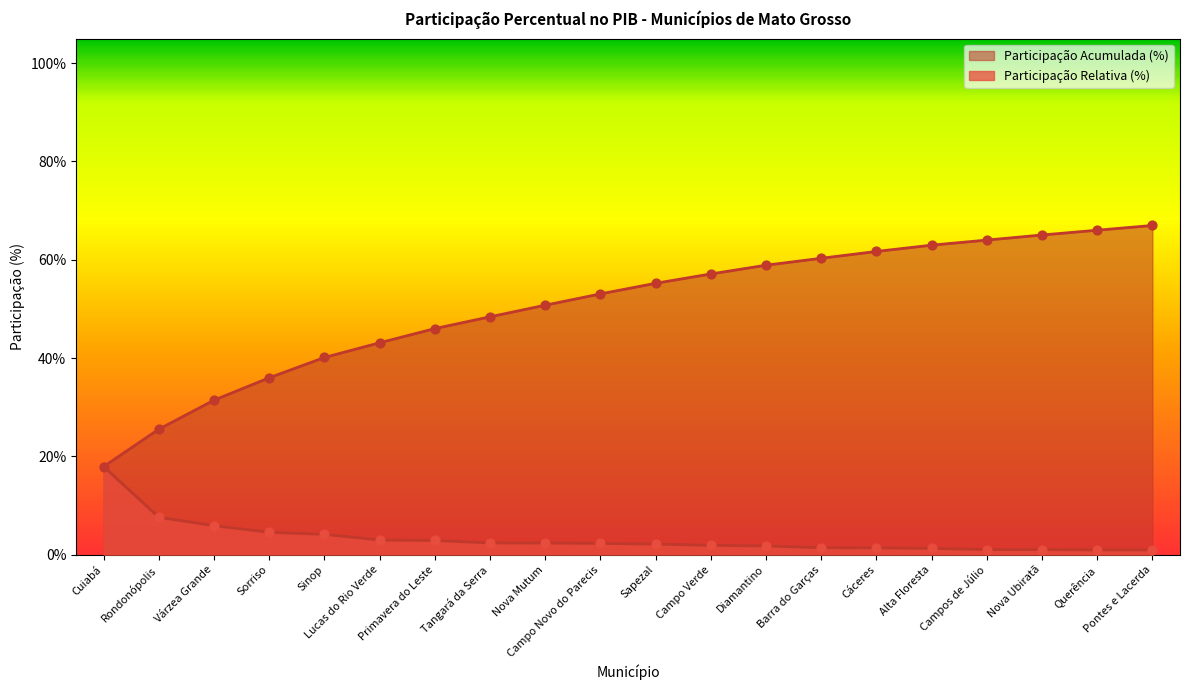

What are all the series names shown in the legend?

Participação Relativa (%), Participação Acumulada (%)